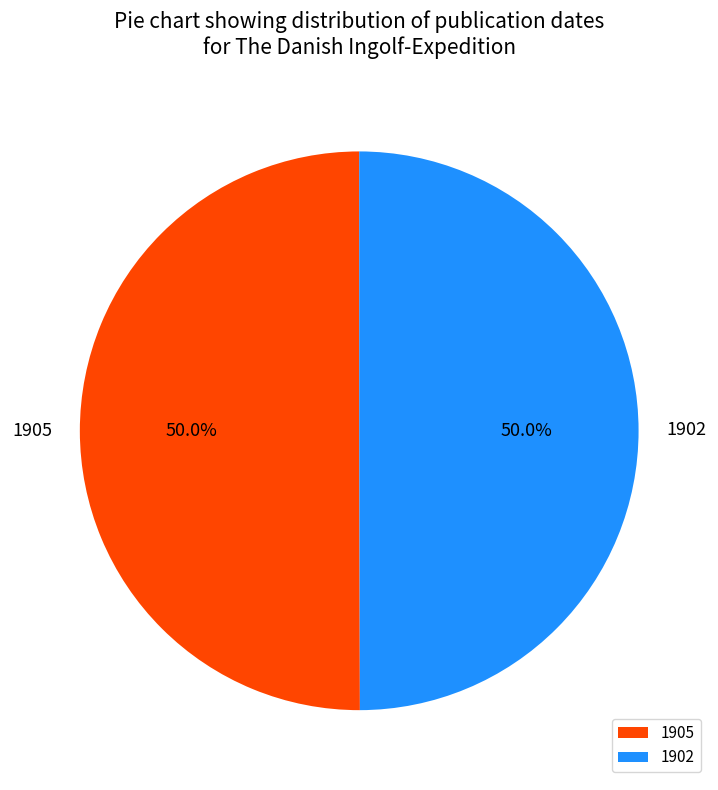

What percentage is NOT represented by 1902?

50.0%